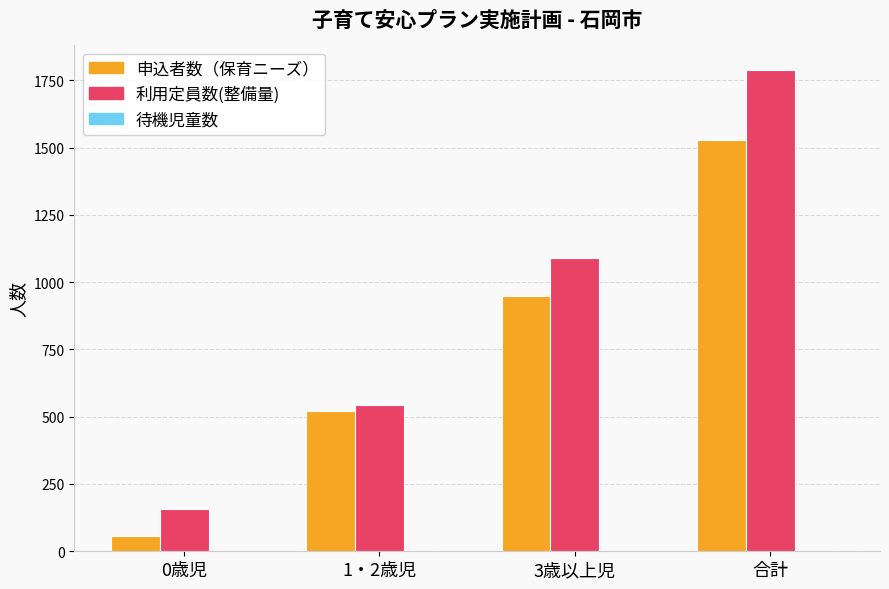

At 3歳以上児, list the series in order from smallest to largest.

申込者数（保育ニーズ）, 利用定員数(整備量)